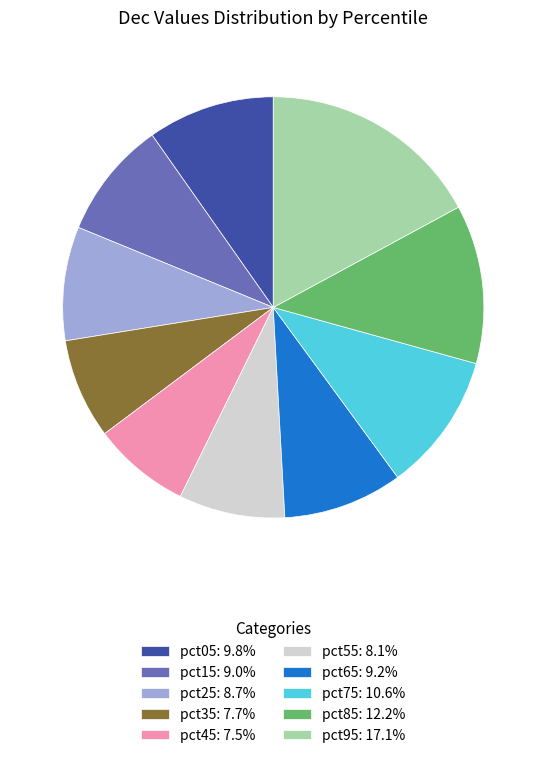

Which category has the biggest portion of the pie?

pct95